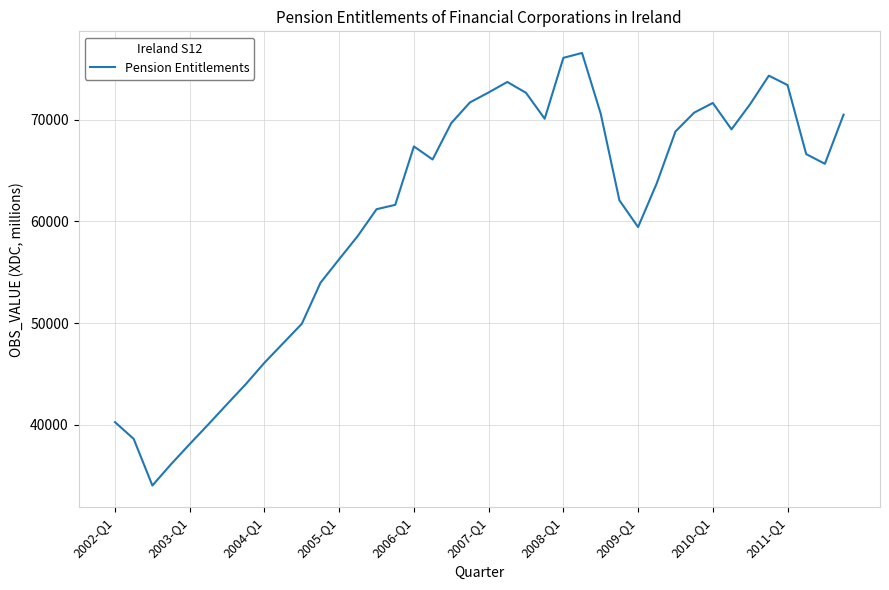

What is the greatest value displayed?

76563